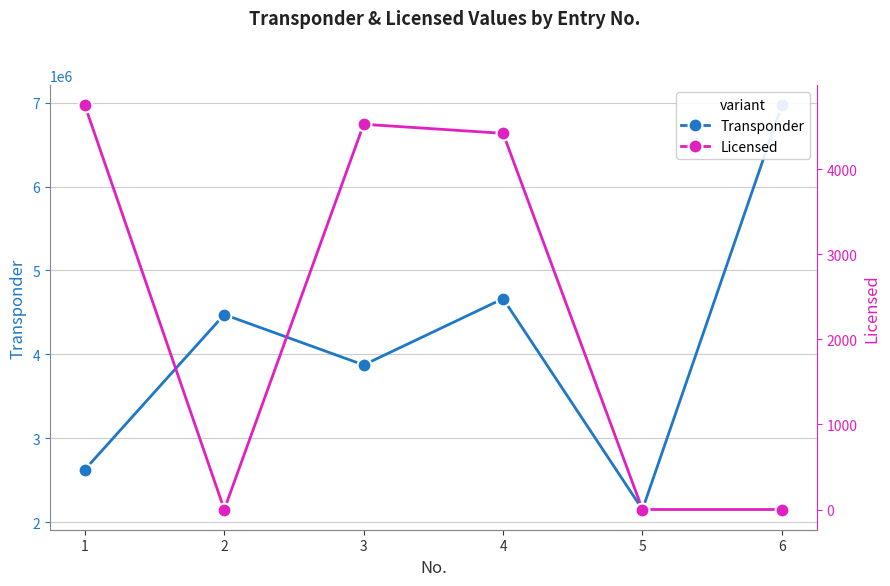

In Transponder, how many points are lower than both neighbors (excluding endpoints)?

2